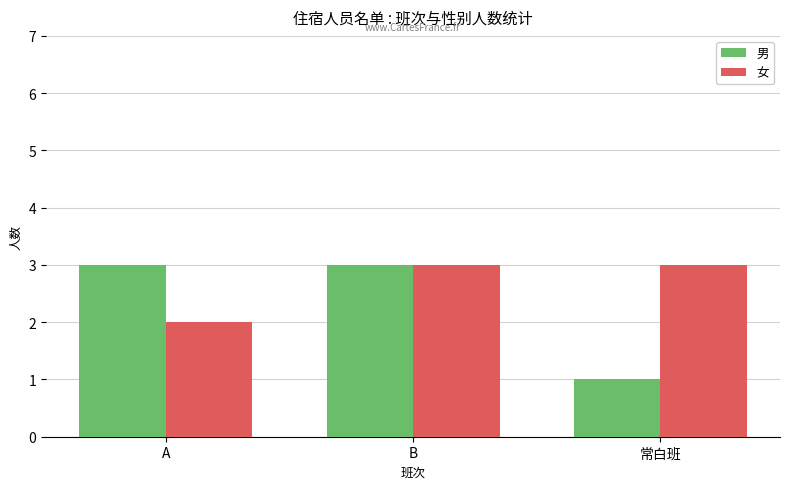

Read the 女 value at 常白班.

3